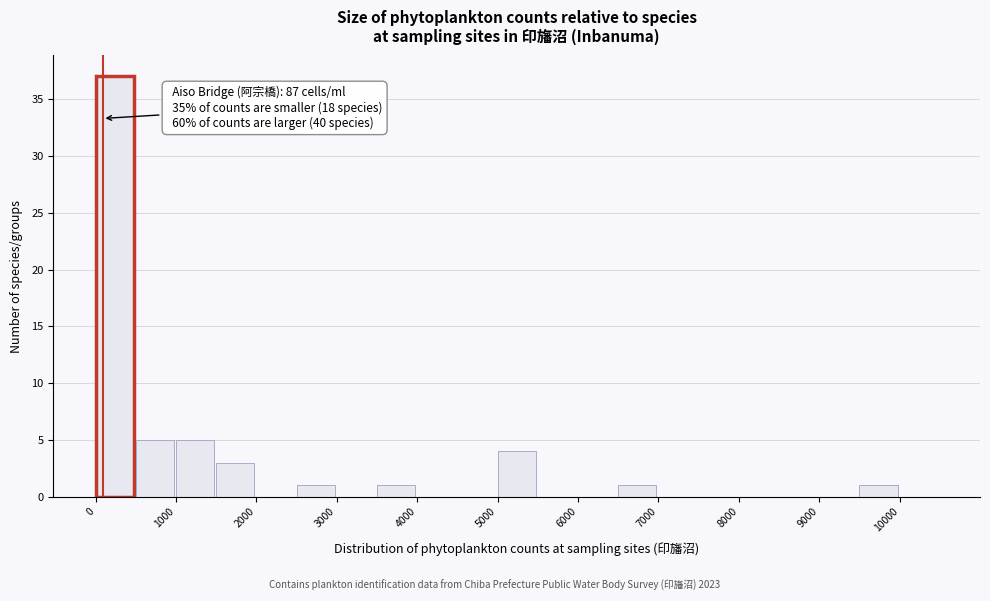

Which range on the x-axis has the tallest bar?

0 to 500